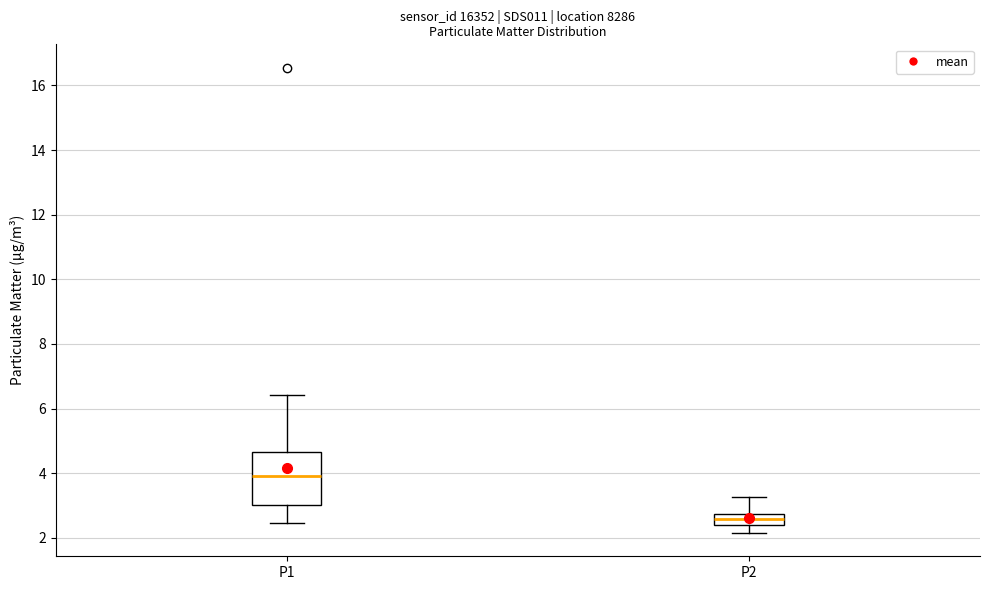

Reading left to right, transcribe this box plot: for each box, give where its median line is, the range the box spans, and where its two whiskers end, as read against the y-axis. The values are not printed on the chart, so give them approximately, as read against the axis.

P1: median 4.0, box 3.0 to 4.6, whiskers 2.4 to 6.4
P2: median 2.6, box 2.4 to 2.8, whiskers 2.2 to 3.2